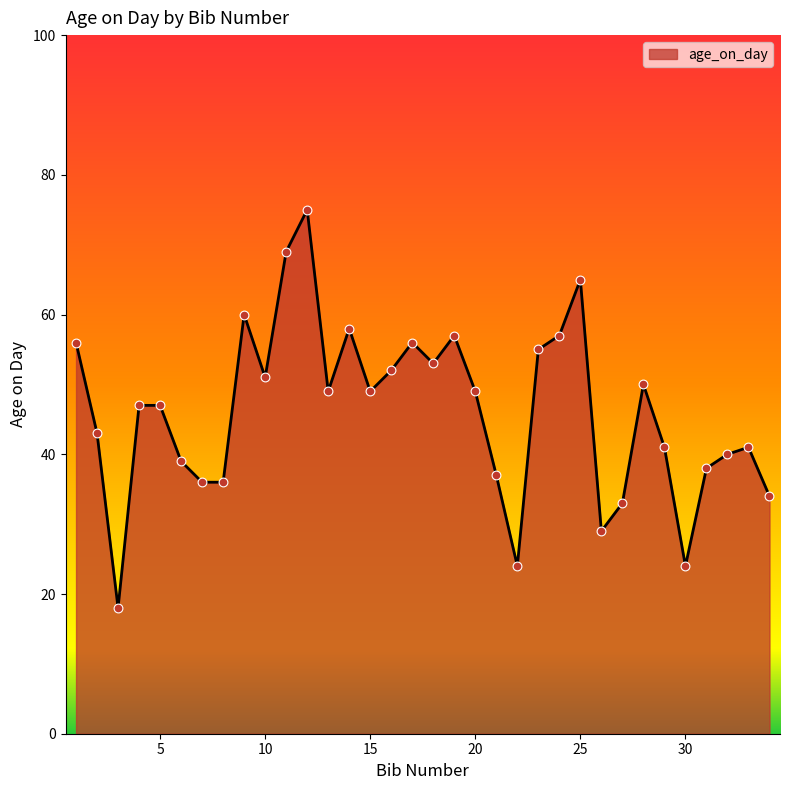

What is the minimum value shown in the chart?

18